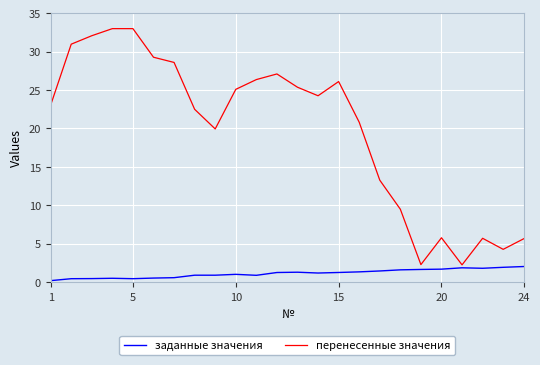

Which series has the widest spread of values?

перенесенные значения